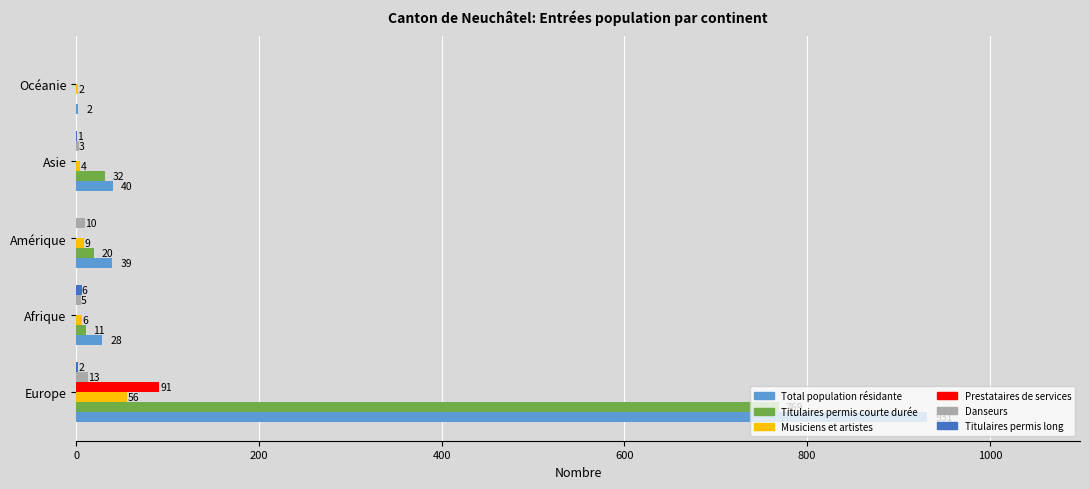

Is the value of Danseurs at Océanie greater than the value of Musiciens et artistes at Asie?

No